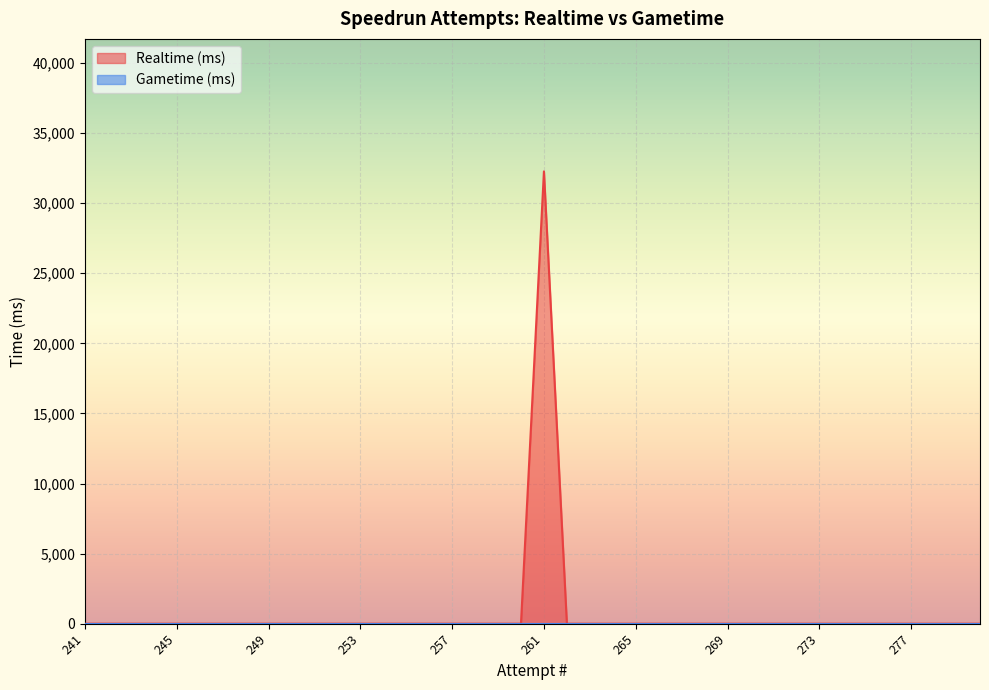

Which series changed the most between 275 and 273?

Realtime (ms)